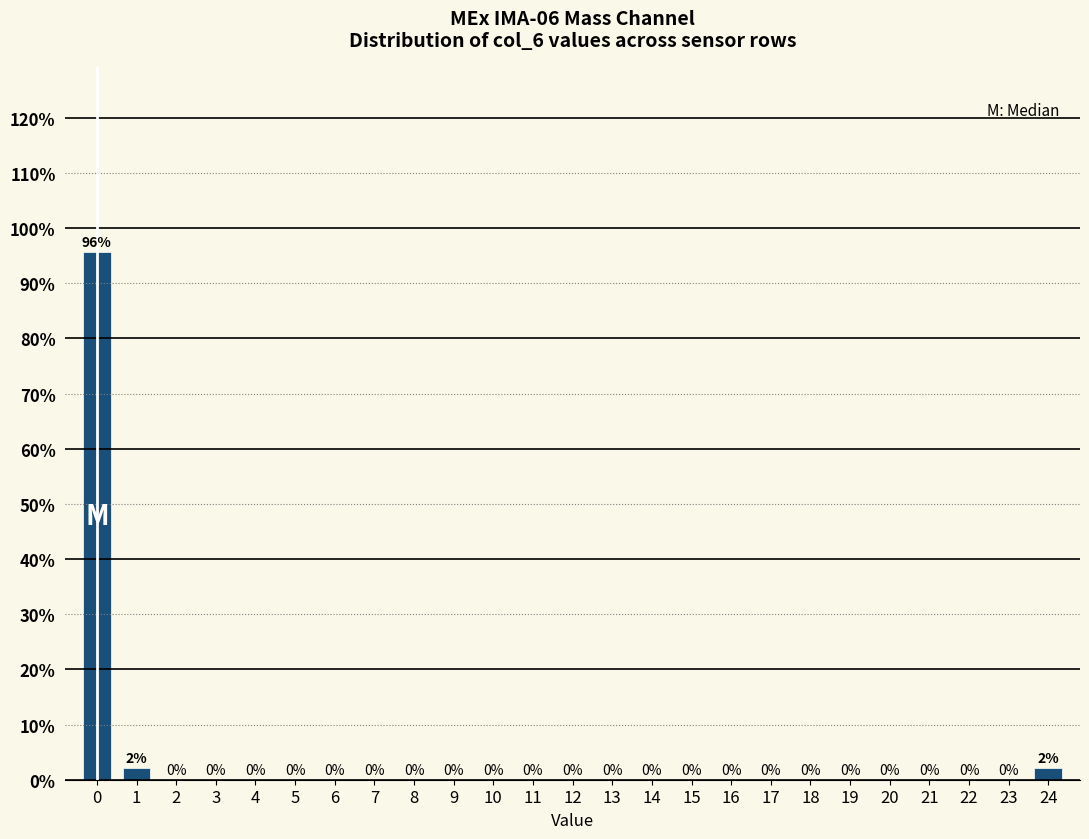

What is the sum of all values?

100.0